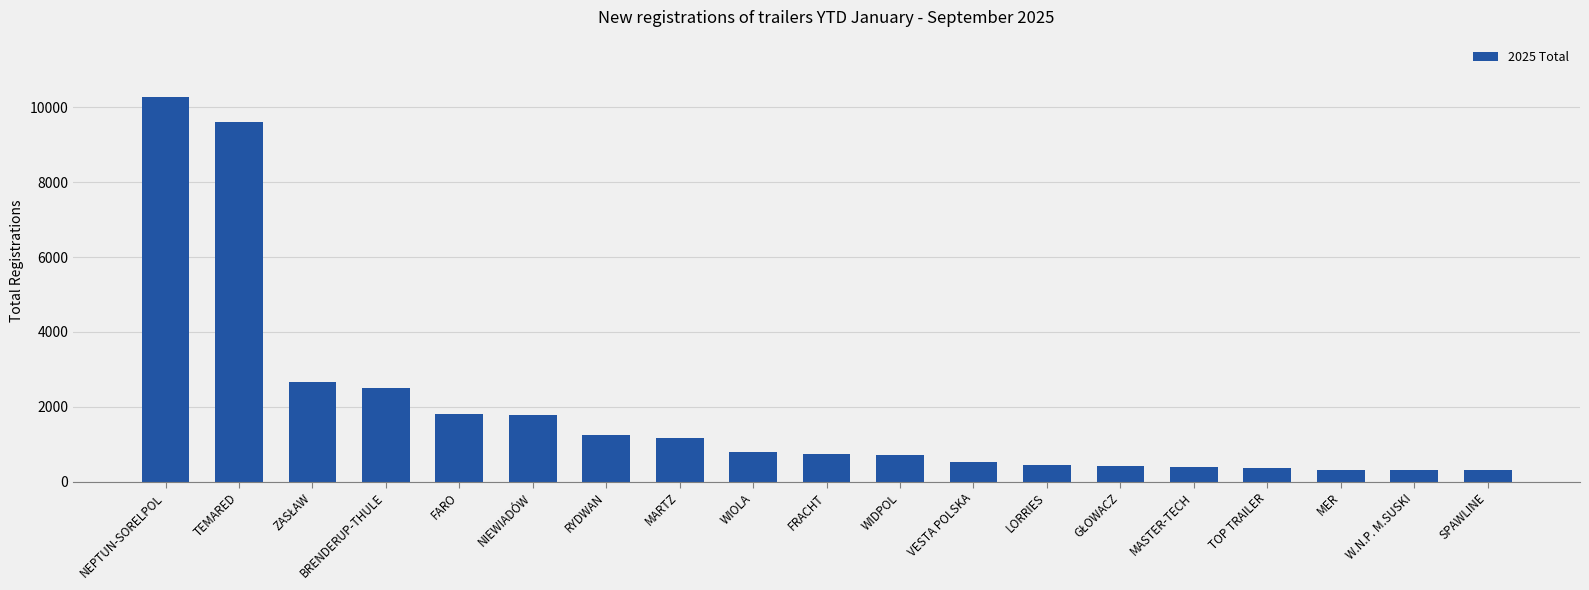

What is the approximate value at FRACHT?

742